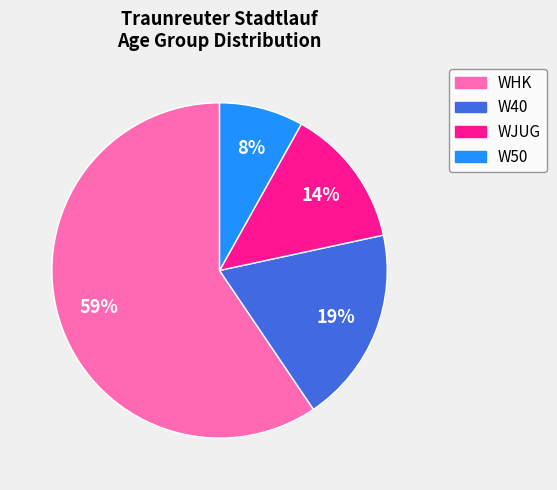

To the nearest percent, what is the average slice percentage?

25%